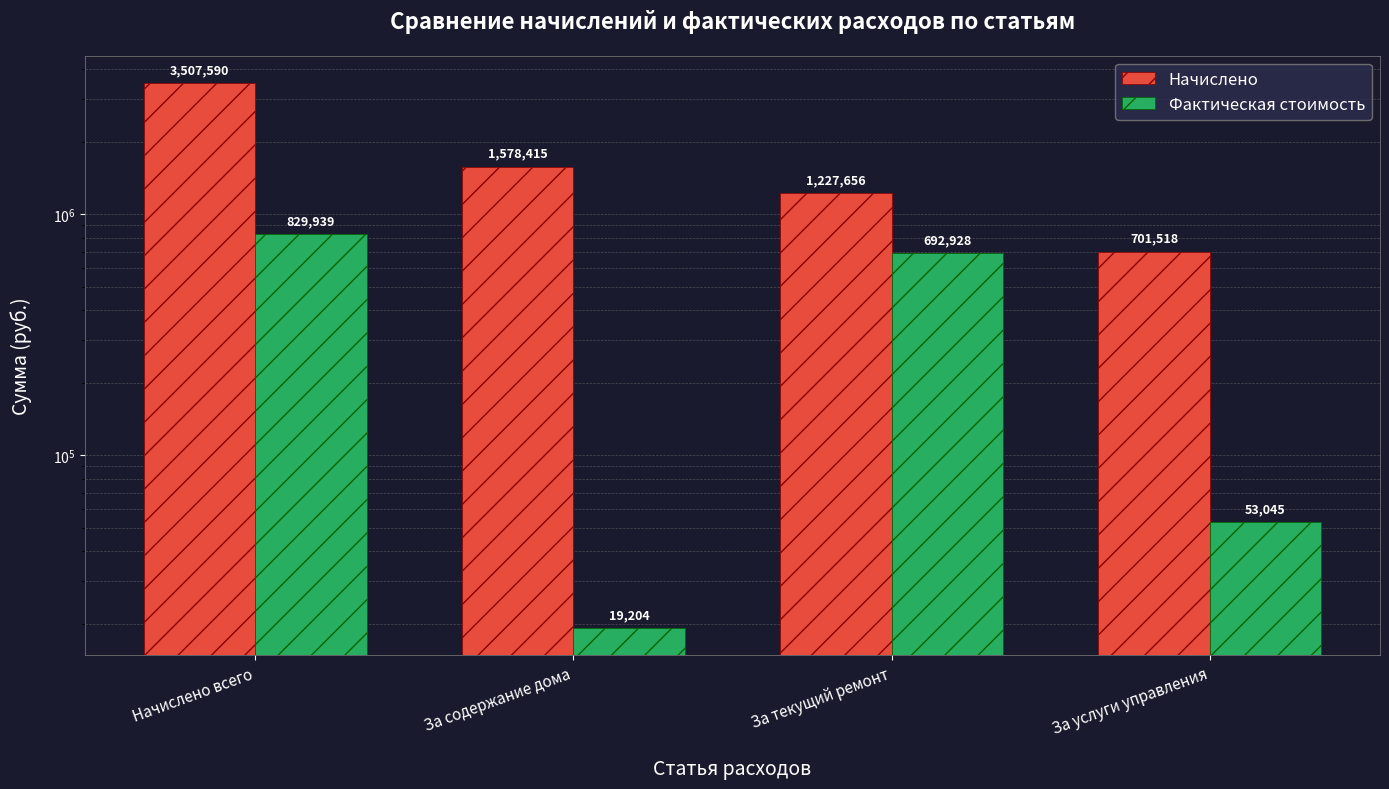

Between За текущий ремонт and За содержание дома, which is larger?

За содержание дома